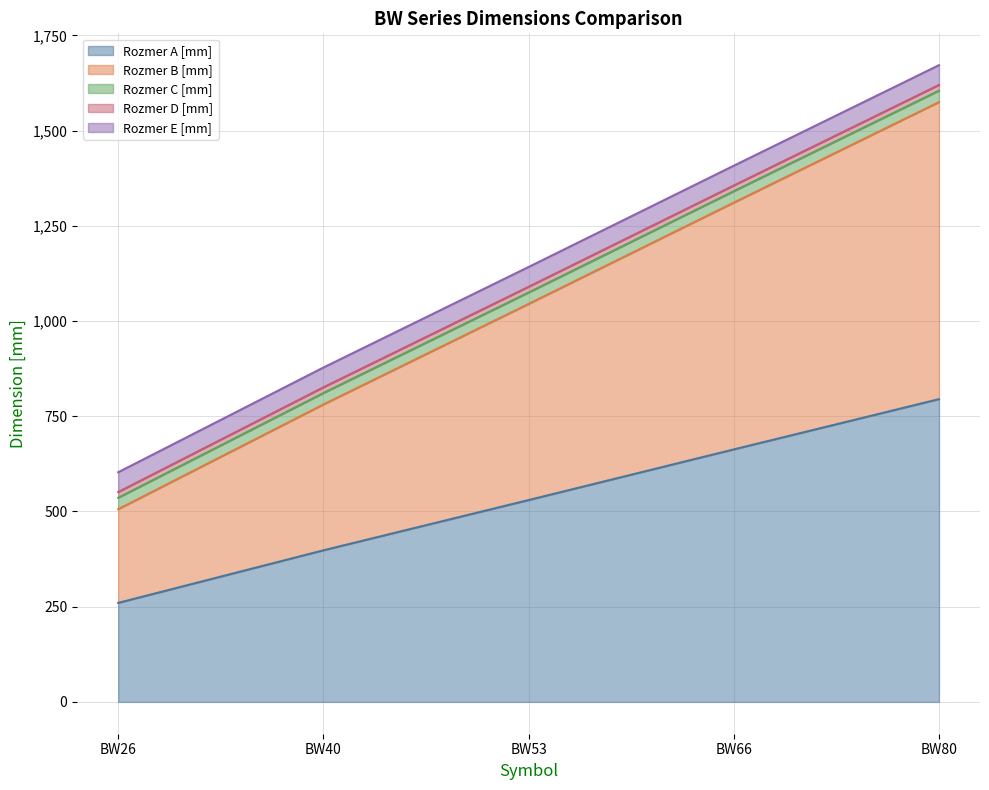

What is the maximum value for Rozmer D [mm]?

15